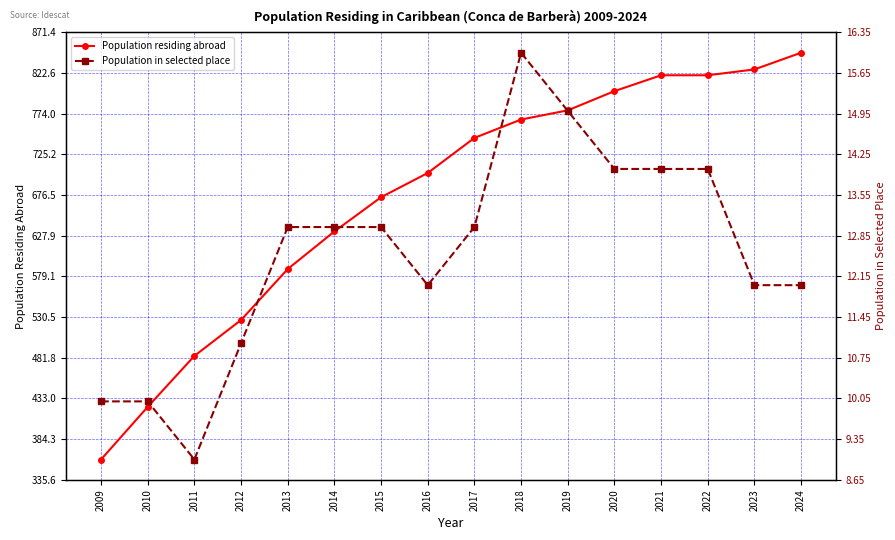

What is the greatest value displayed?

847